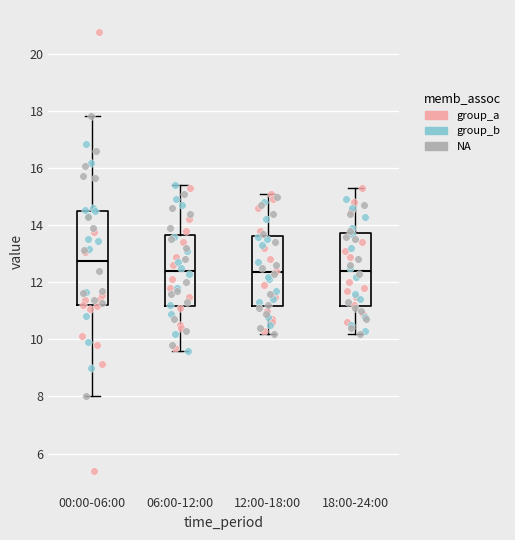

Which box is the tallest, from its lower edge to its upper edge?

00:00-06:00